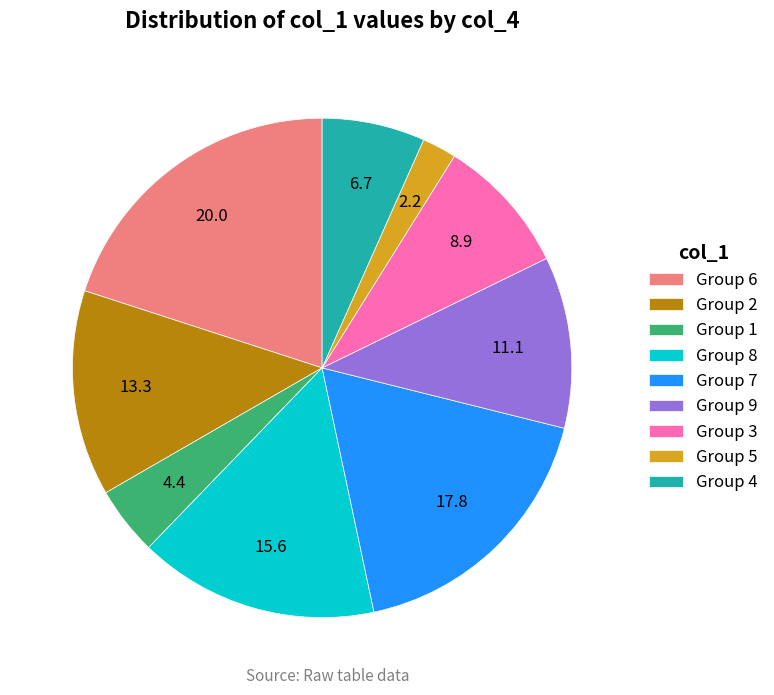

Which category has the biggest portion of the pie?

Group 6